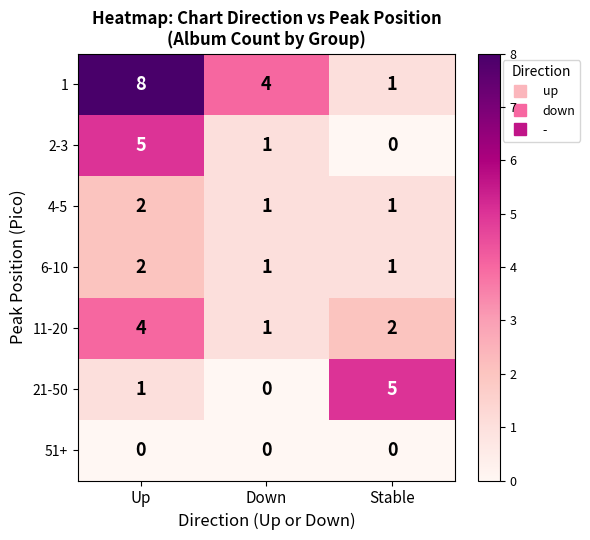

At which label does 2-3 first exceed 1?

Up